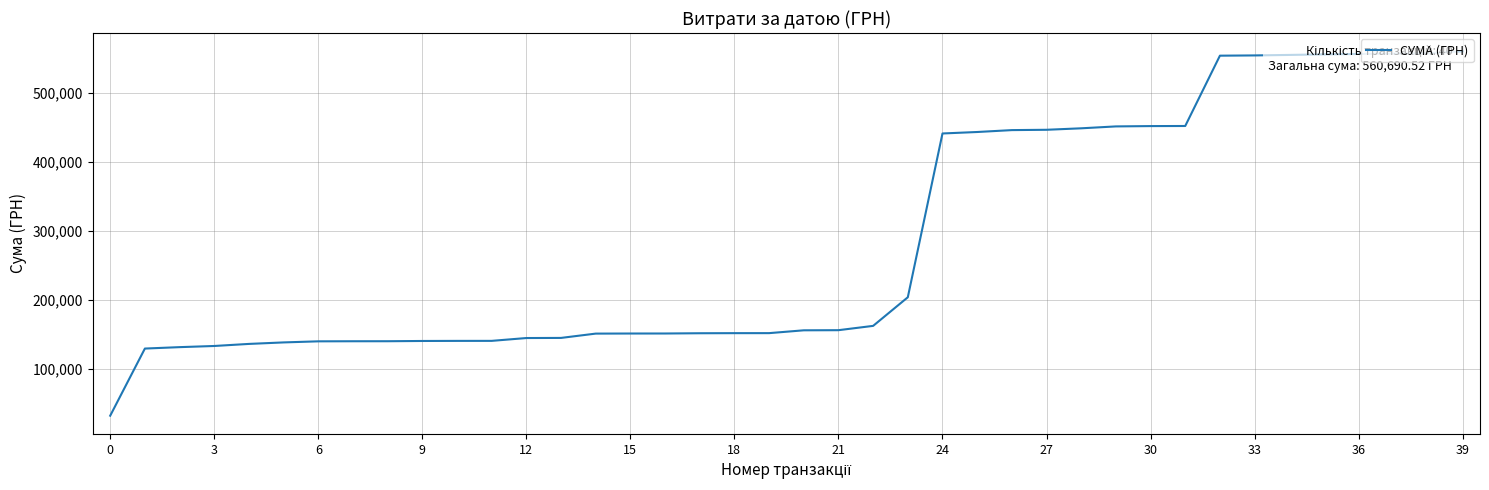

What is the difference between the maximum and minimum values?

528178.9